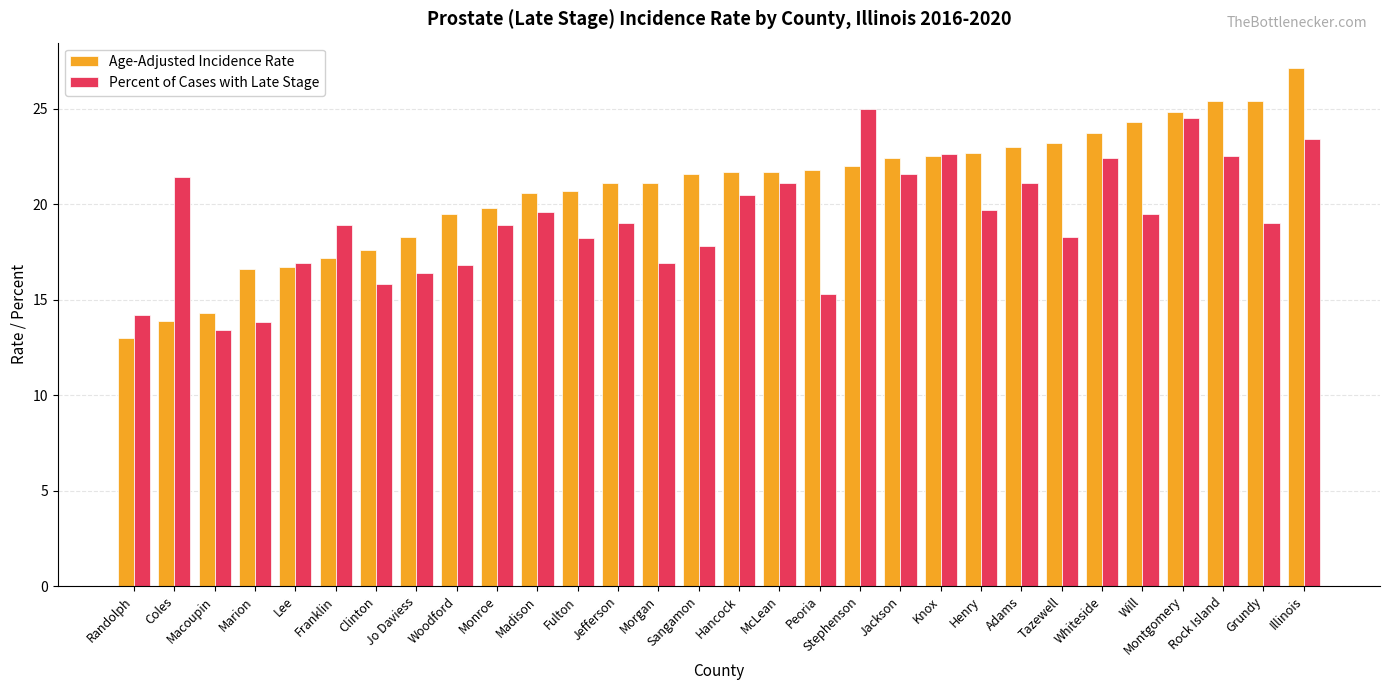

At which category is the sum across all series the highest?

Illinois